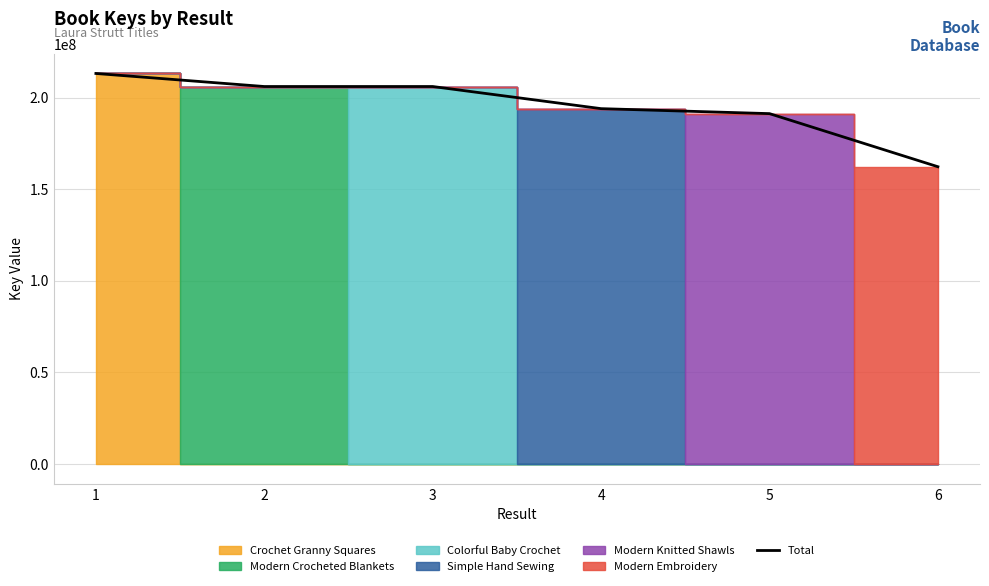

How many lines are shown in the chart?

1